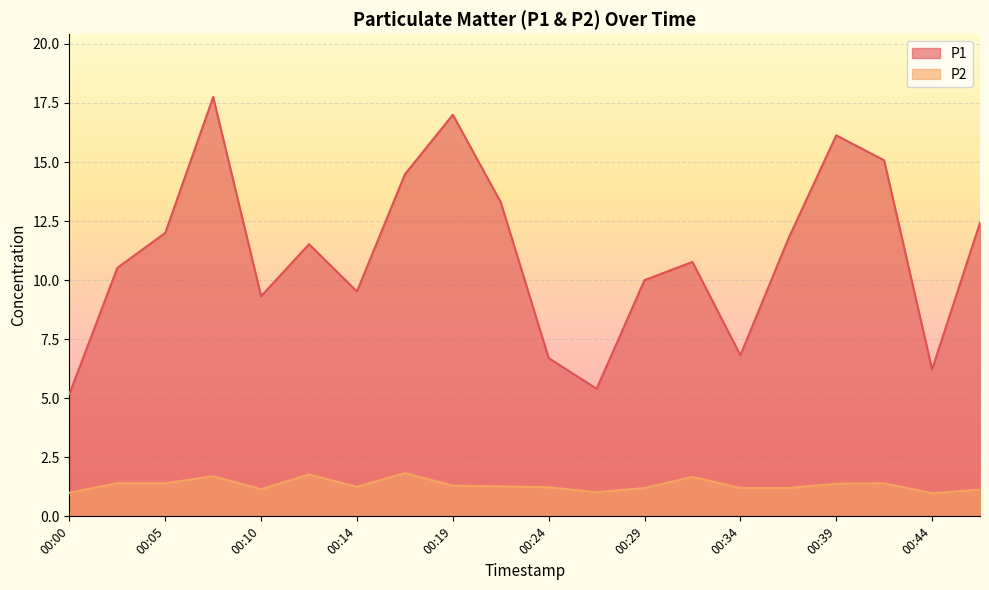

At which label does P2 reach its peak?

00:17